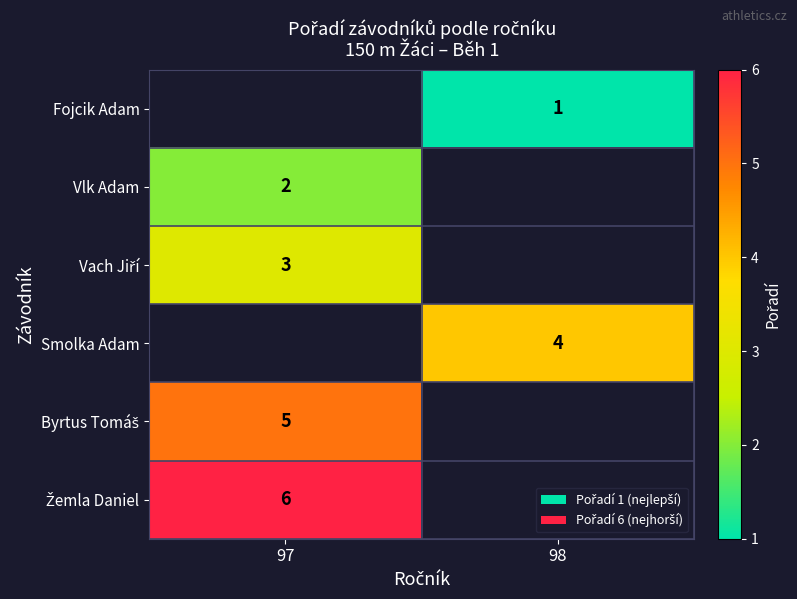

How many categories are shown in the chart?

2